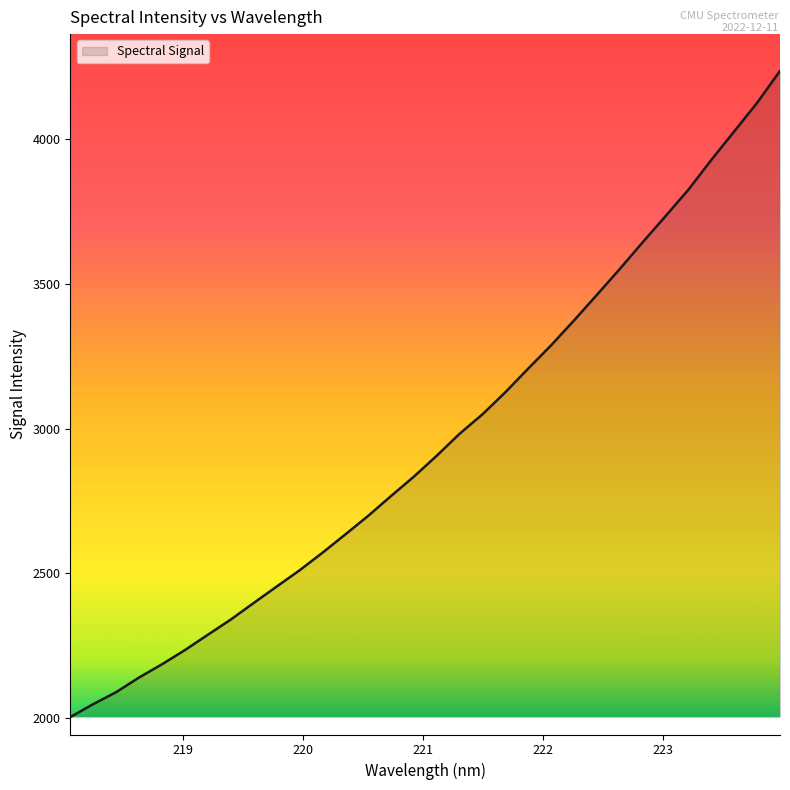

What is the smallest value displayed?

2003.6